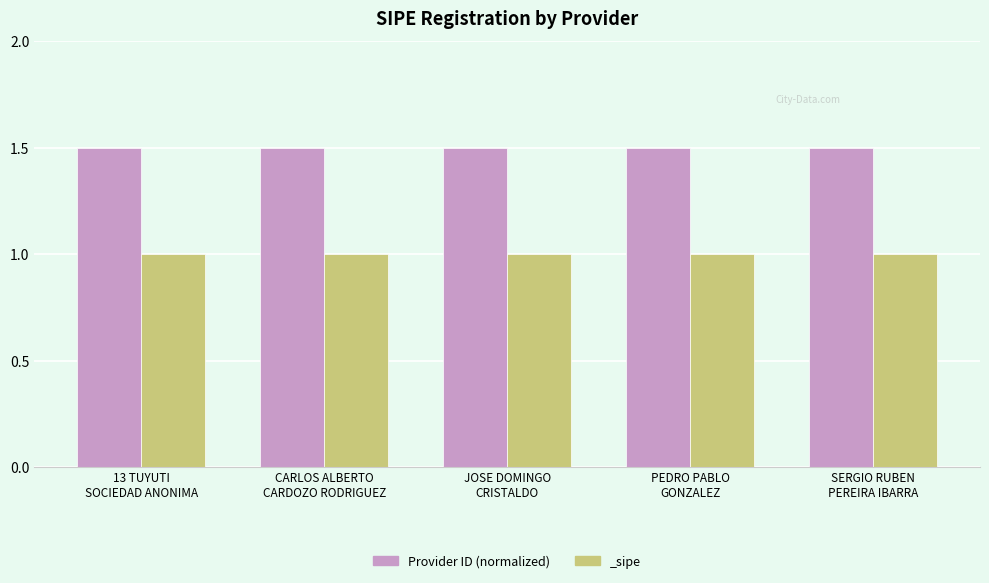

Approximately how many times larger is the value at PEDRO PABLO
GONZALEZ compared to SERGIO RUBEN
PEREIRA IBARRA?

1.0